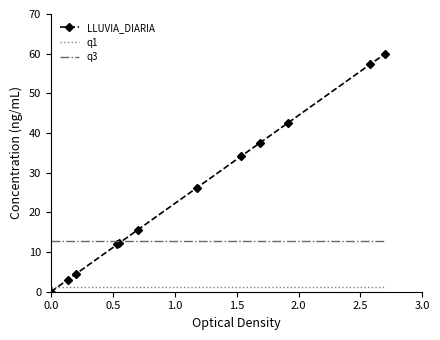

Which series has the largest total across all categories?

LLUVIA_DIARIA